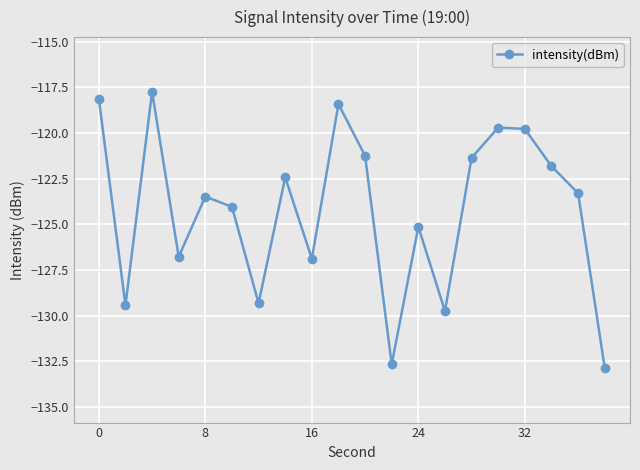

What is the average value?

-124.2